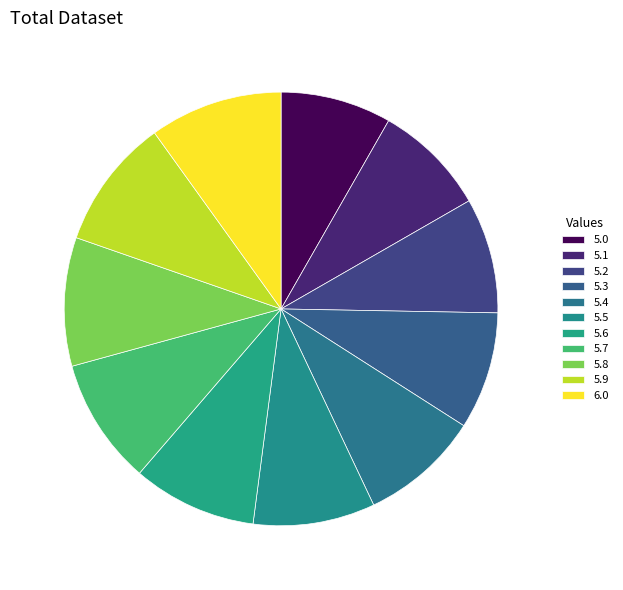

Is it true that 5.9 is 10% of the pie?

True